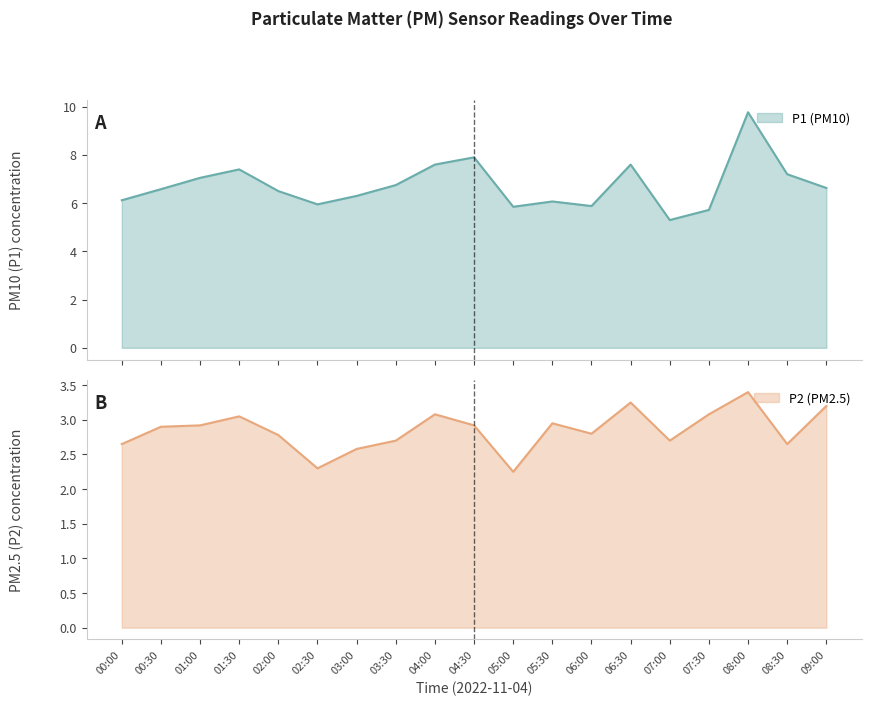

What is the difference between the second highest and second lowest values in the P2 series?

1.0